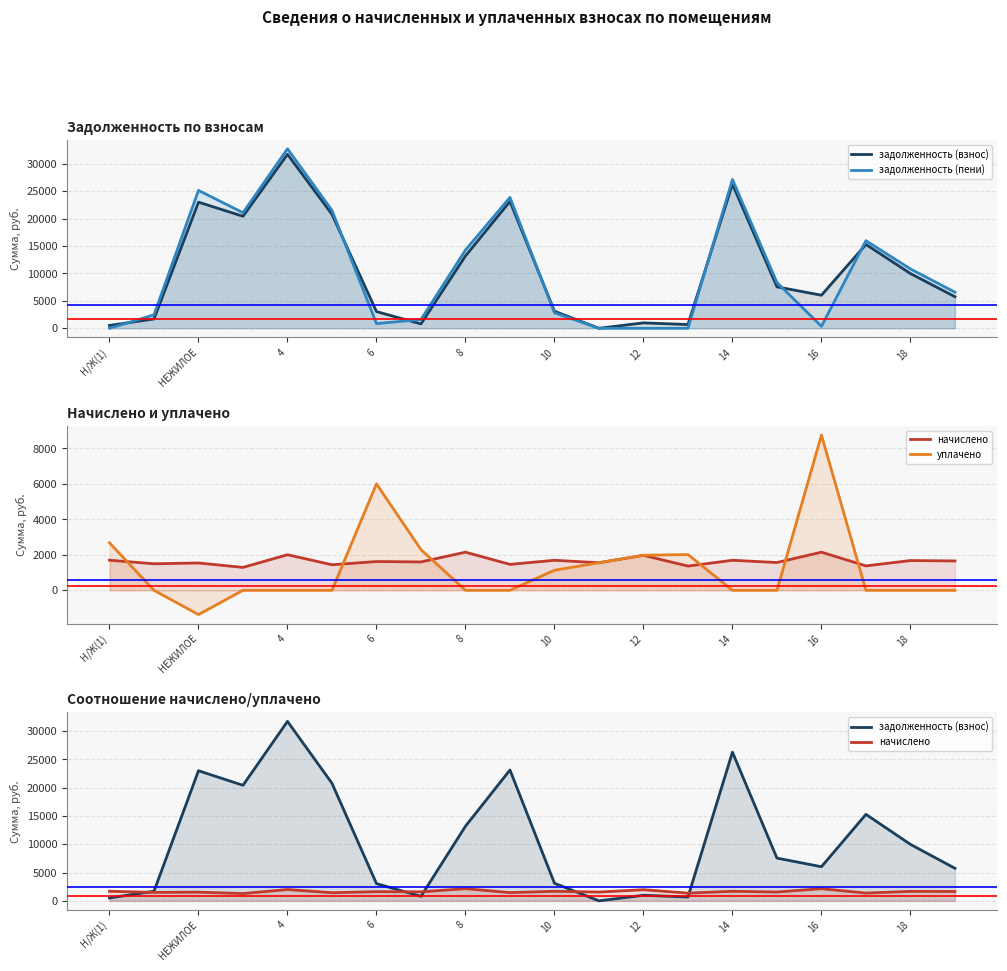

How many series are shown in this chart?

4